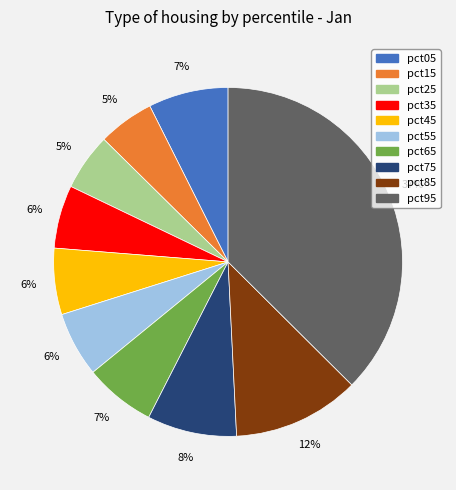

Is it true that pct35 is 6% of the pie?

True